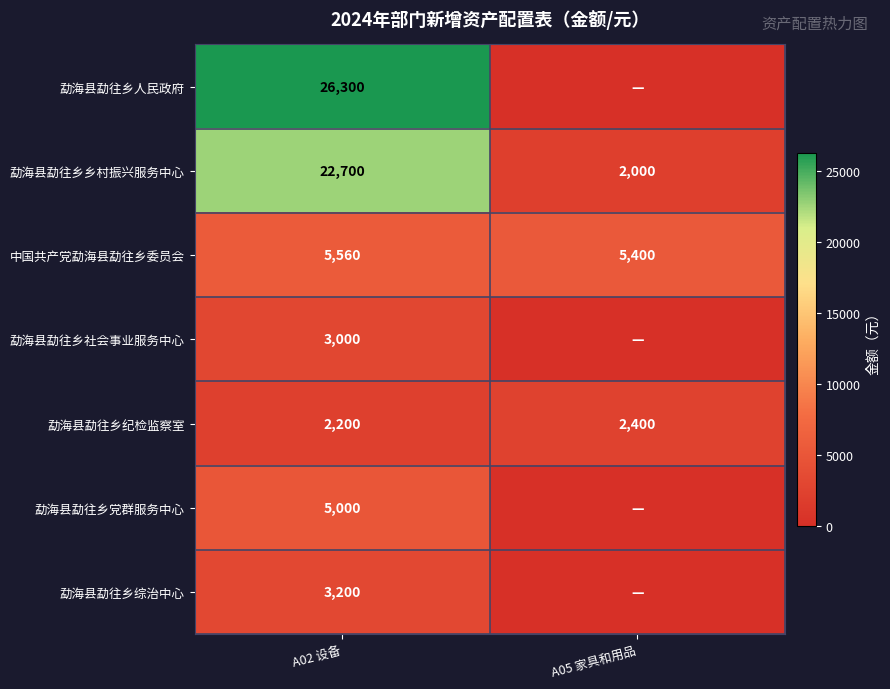

What is the sum of the 勐海县勐往乡纪检监察室 values at A02 设备 and A05 家具和用品?

4600